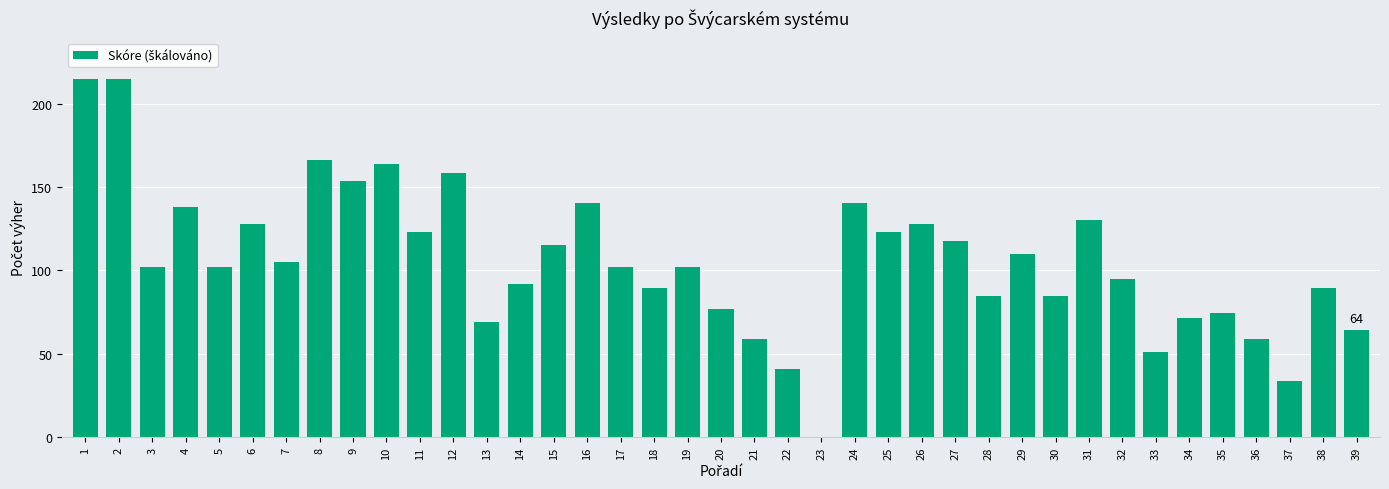

The chart shows a value of 89.6 at 18. True or false?

True